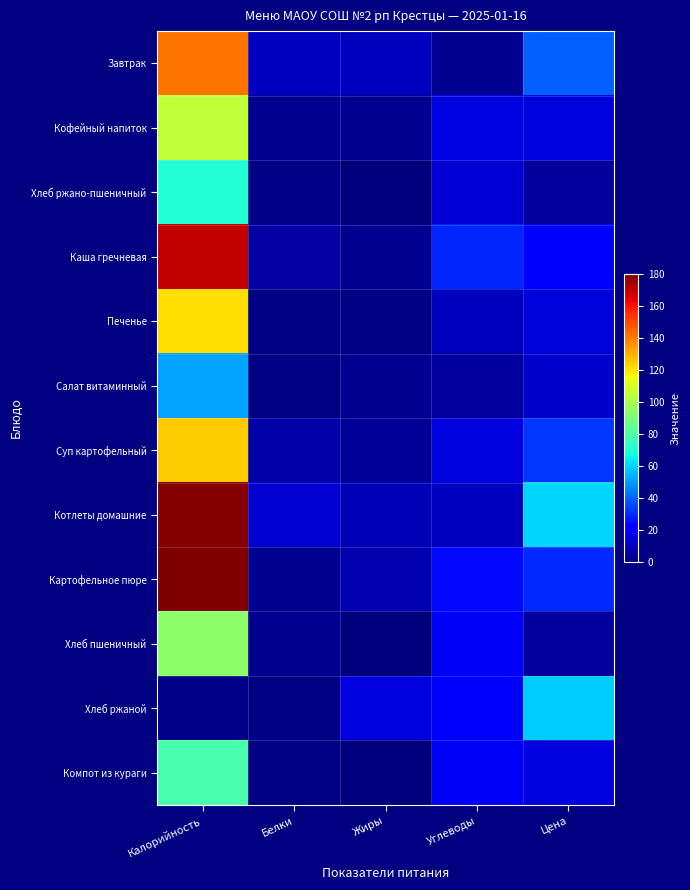

Count the number of categories in the chart.

5